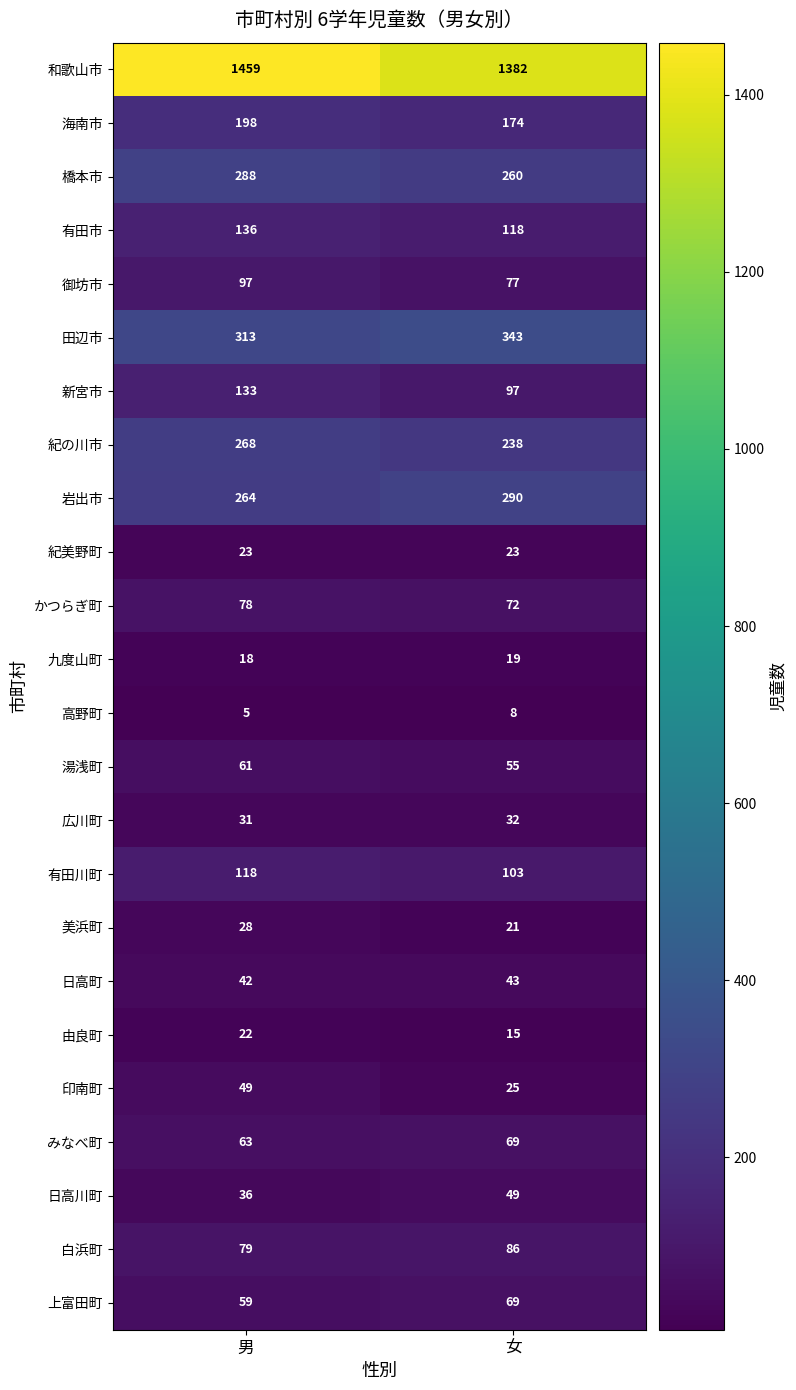

Which series has the widest spread of values?

和歌山市